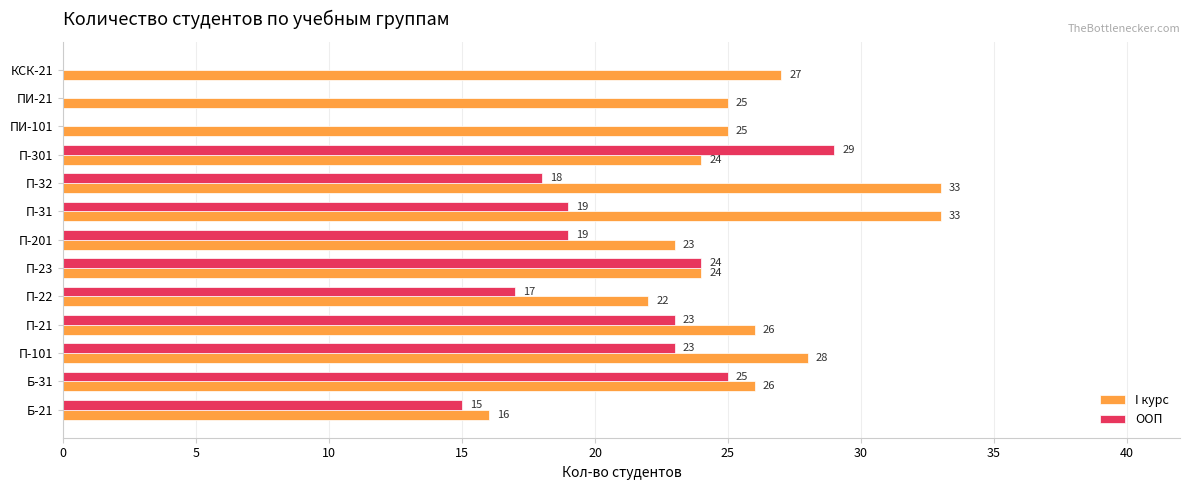

The value of ООП at П-32 is 25. True or false?

False